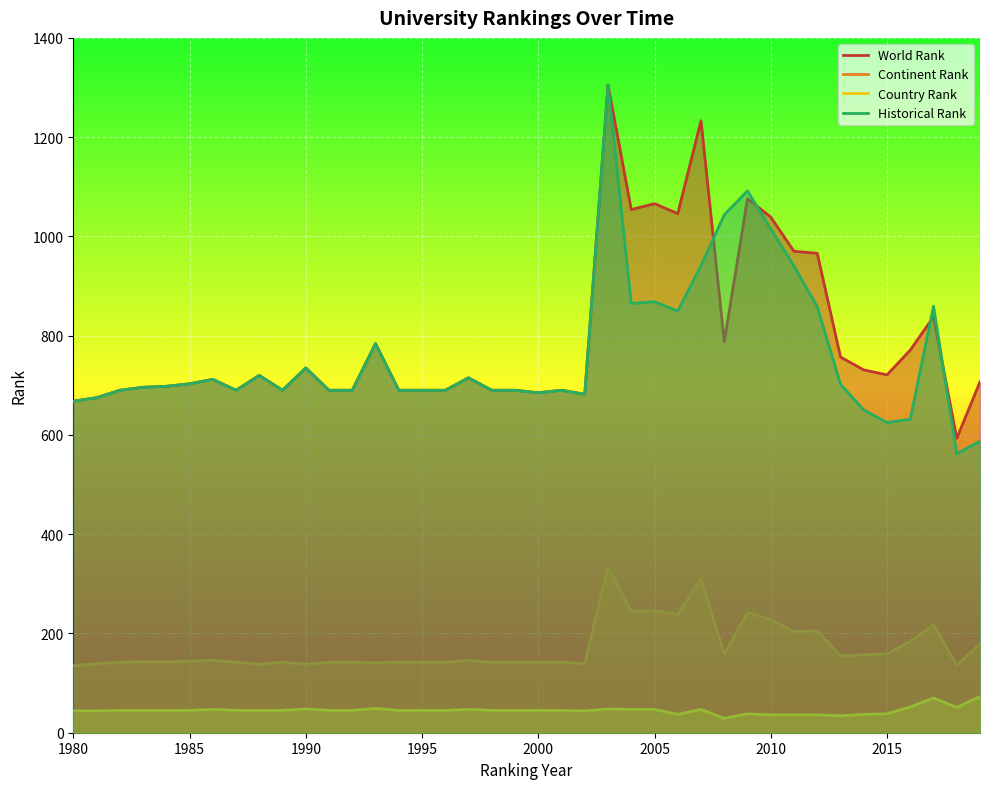

The value of Country Rank at 2000 is 45.0. True or false?

True